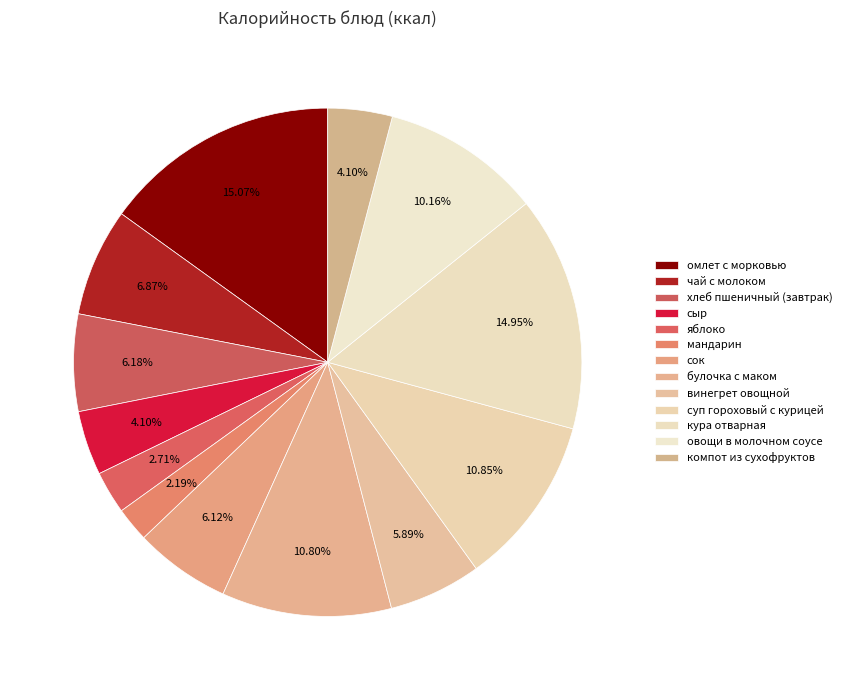

Count the number of slices in the pie.

13